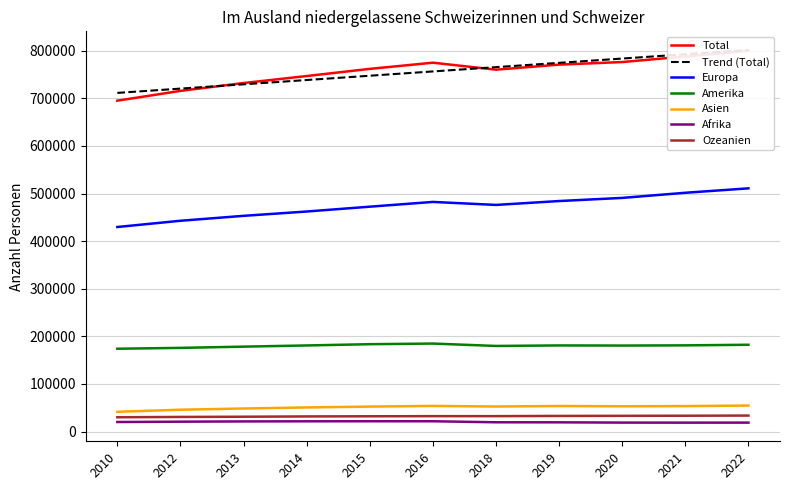

Reading right to left, transcribe all the data shown in this chart.

Total: 2022=800041	2021=787968	2020=776296	2019=770871	2018=760233	2016=774923	2015=761930	2014=746885	2013=732183	2012=715710	2010=695123
Europa: 2022=510926	2021=501633	2020=490847	2019=484257	2018=476096	2016=482404	2015=472404	2014=462250	2013=453162	2012=442818	2010=429696
Amerika: 2022=182300	2021=181044	2020=180618	2019=180893	2018=179800	2016=184822	2015=183500	2014=180838	2013=178349	2012=175756	2010=173960
Asien: 2022=54562	2021=53440	2020=53063	2019=53615	2018=52558	2016=53814	2015=52409	2014=50592	2013=48359	2012=45792	2010=41466
Afrika: 2022=18723	2021=18653	2020=18769	2019=19330	2018=19436	2016=21584	2015=21585	2014=21484	2013=21218	2012=20696	2010=20008
Ozeanien: 2022=33530	2021=33198	2020=32999	2019=32776	2018=32343	2016=32299	2015=32032	2014=31721	2013=31095	2012=30648	2010=29993